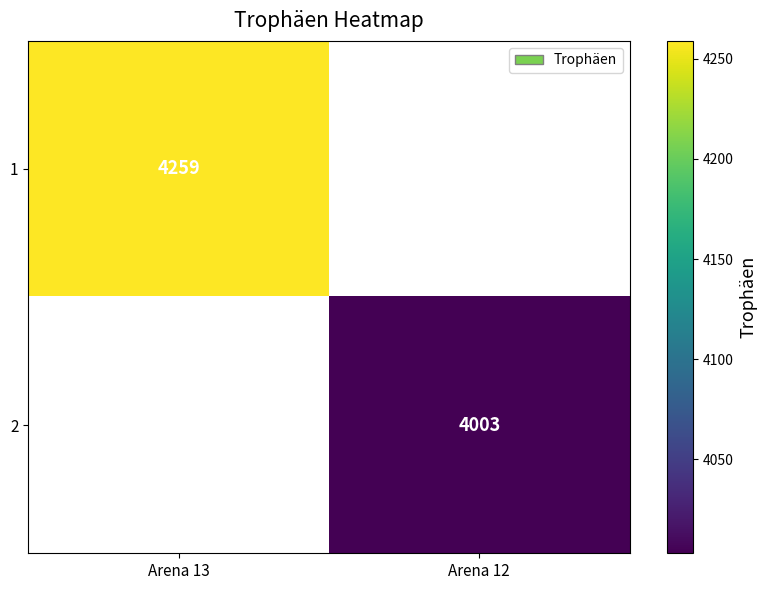

Is it true that 2 equals 6437 at Arena 12?

False